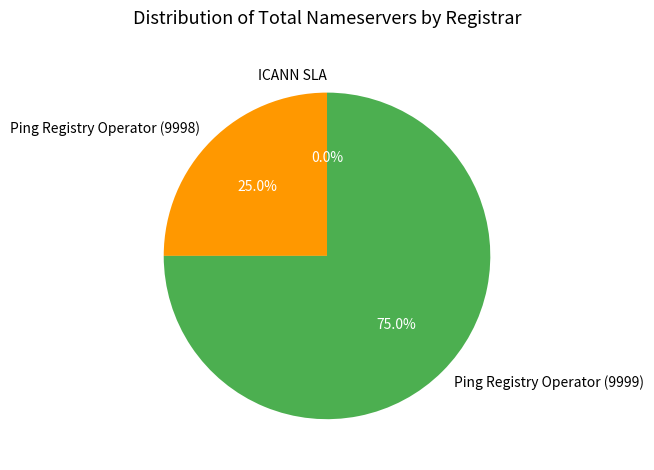

What is the change in value from Ping Registry Operator (9998) to Ping Registry Operator (9999)?

+4